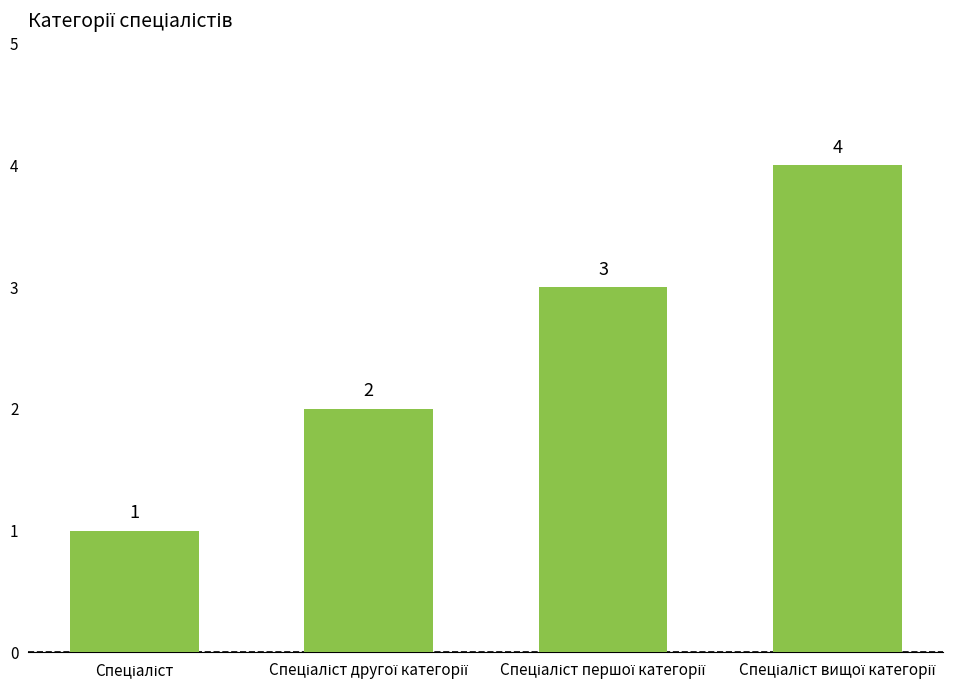

Count the values in the range 2 to 4.

3